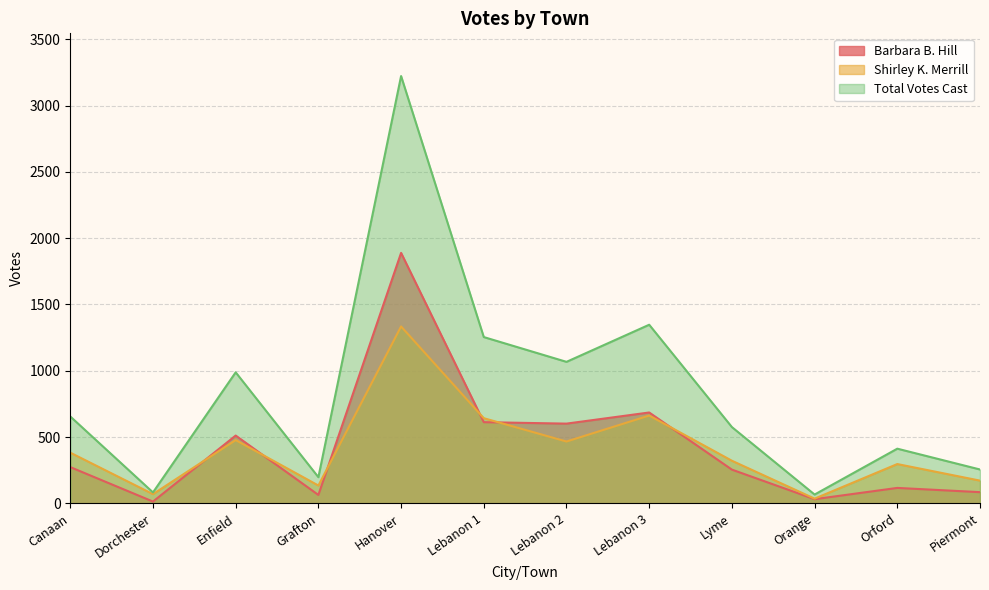

How many lines are shown in the chart?

3